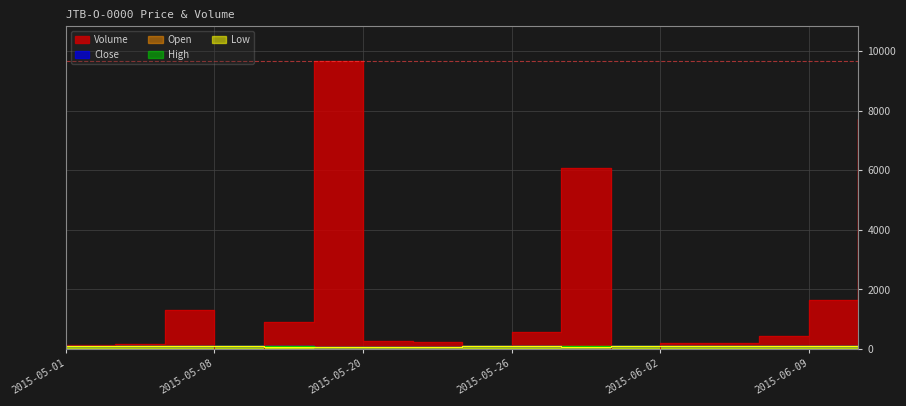

Which category has the highest value in the High series?

2015-05-01